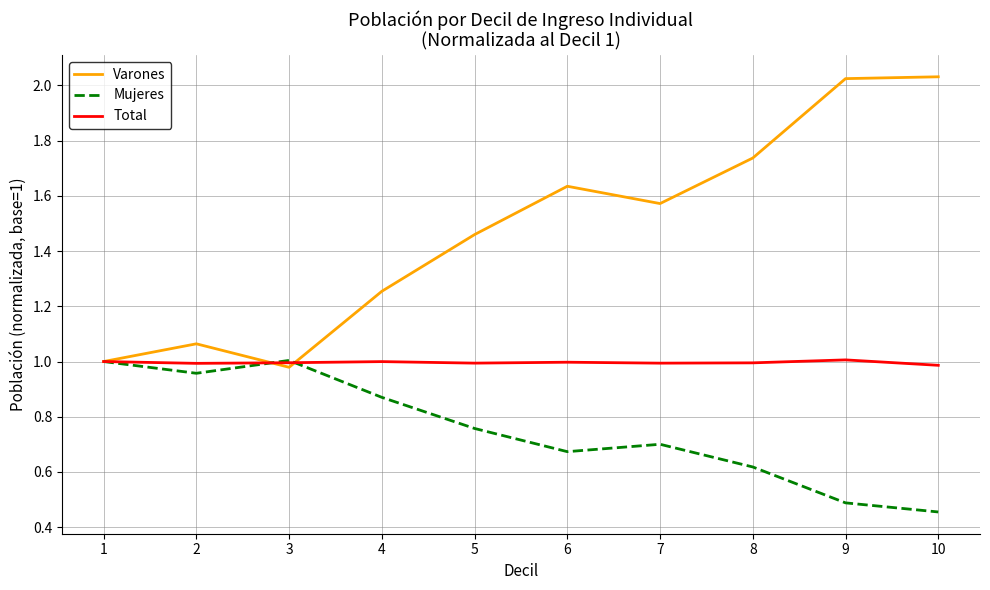

List the series in order of their overall mean, lowest first.

Mujeres, Total, Varones